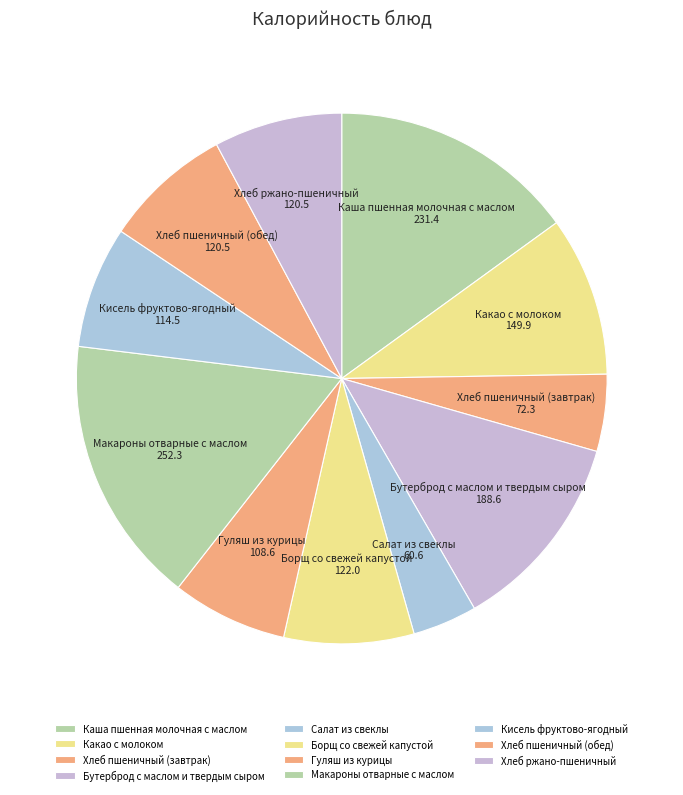

Between Кисель фруктово-ягодный and Макароны отварные с маслом, which is larger?

Макароны отварные с маслом